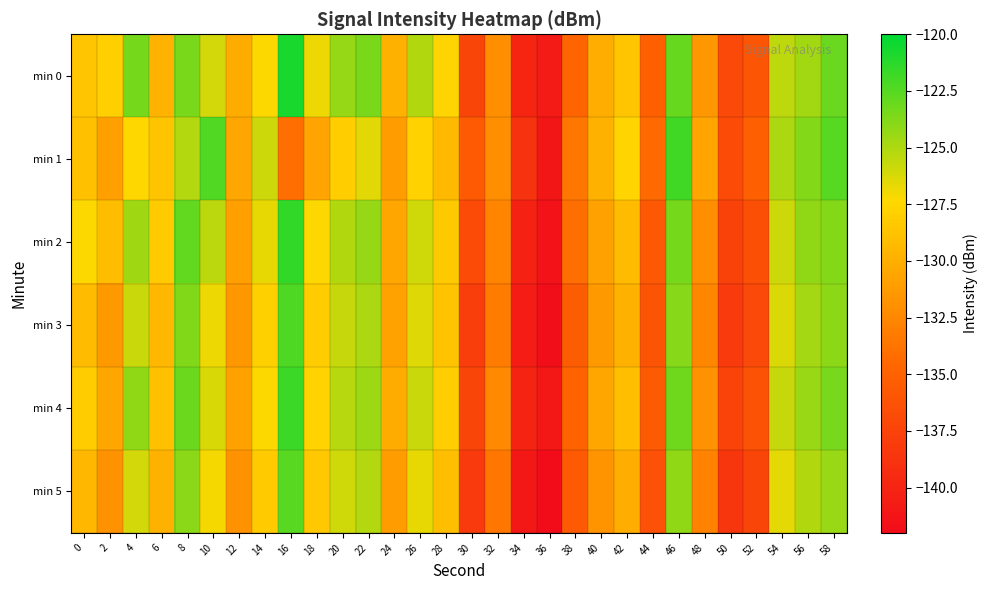

Which category has the lowest value across all series?

36